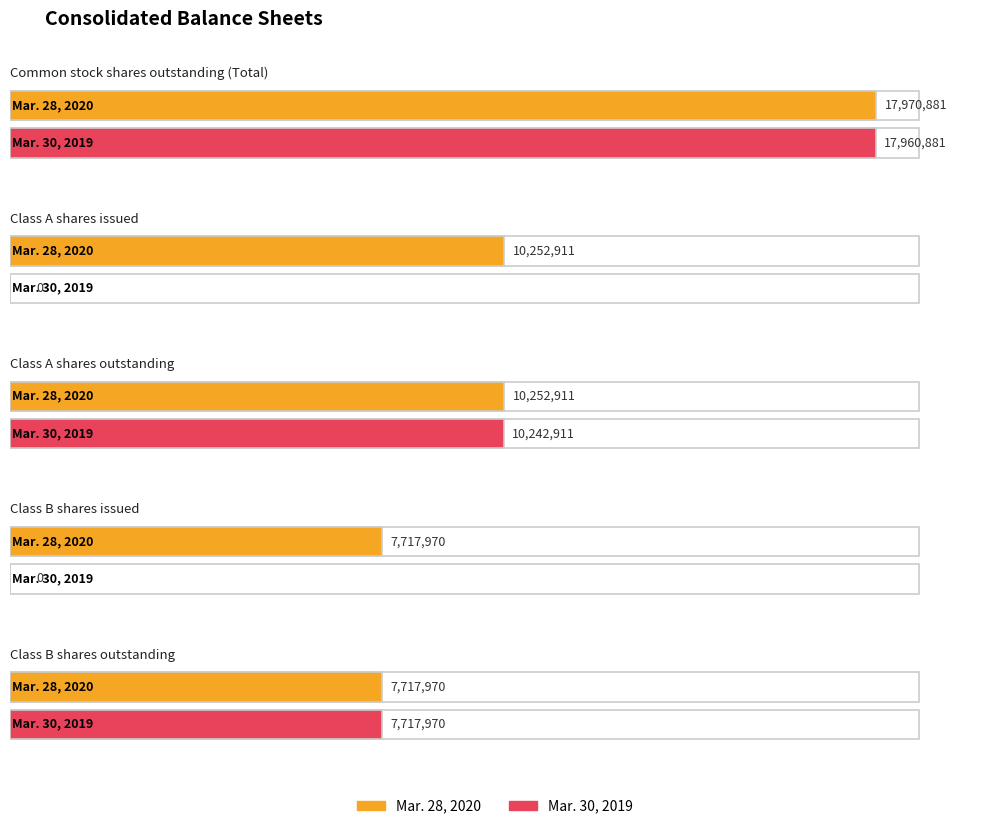

The value of Mar. 30, 2019 at Class B shares issued is -6583142. True or false?

False